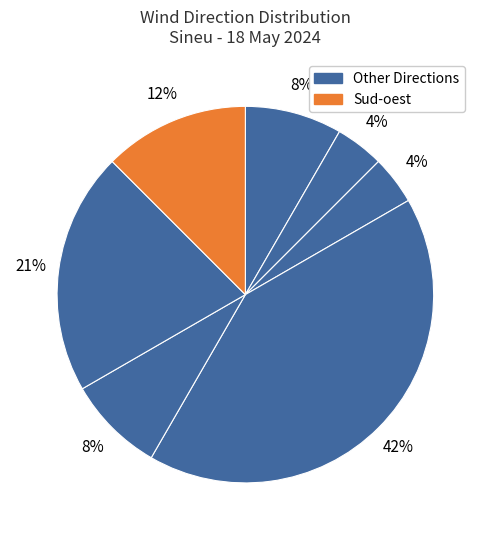

Count the number of slices in the pie.

7